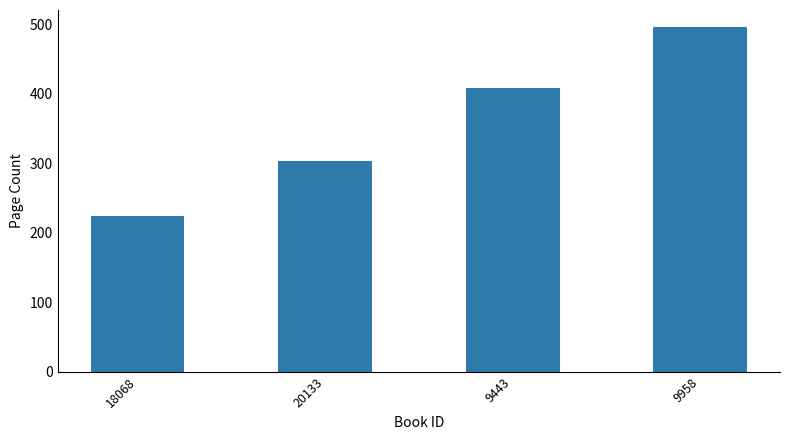

How many bars are there in total?

4